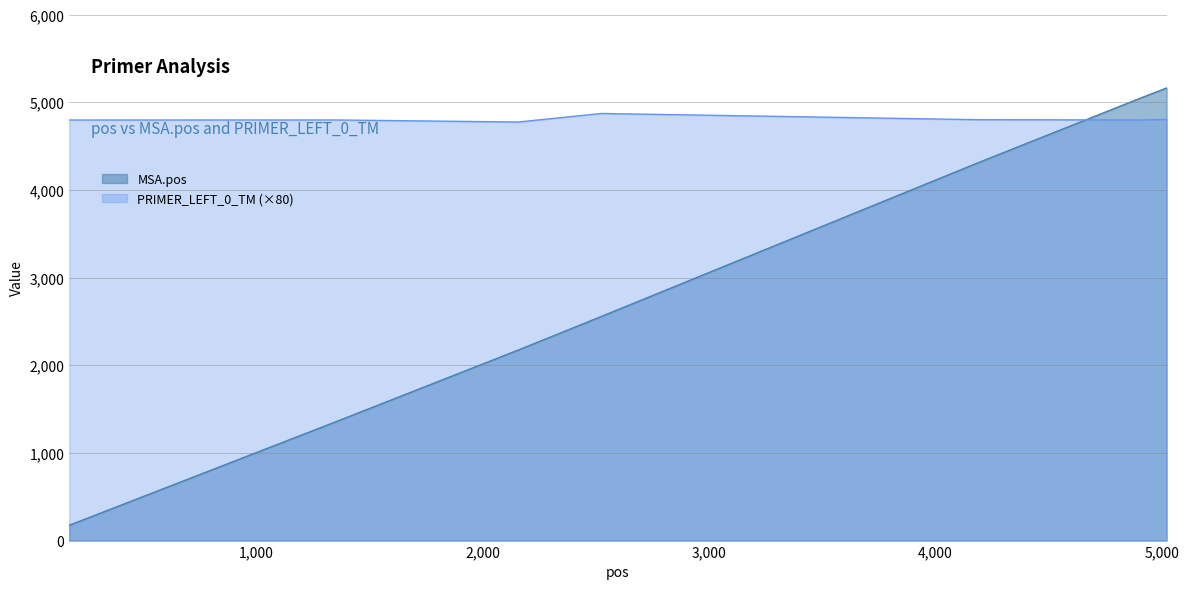

What is the spread (max minus min) of values at 2157?

2600.8